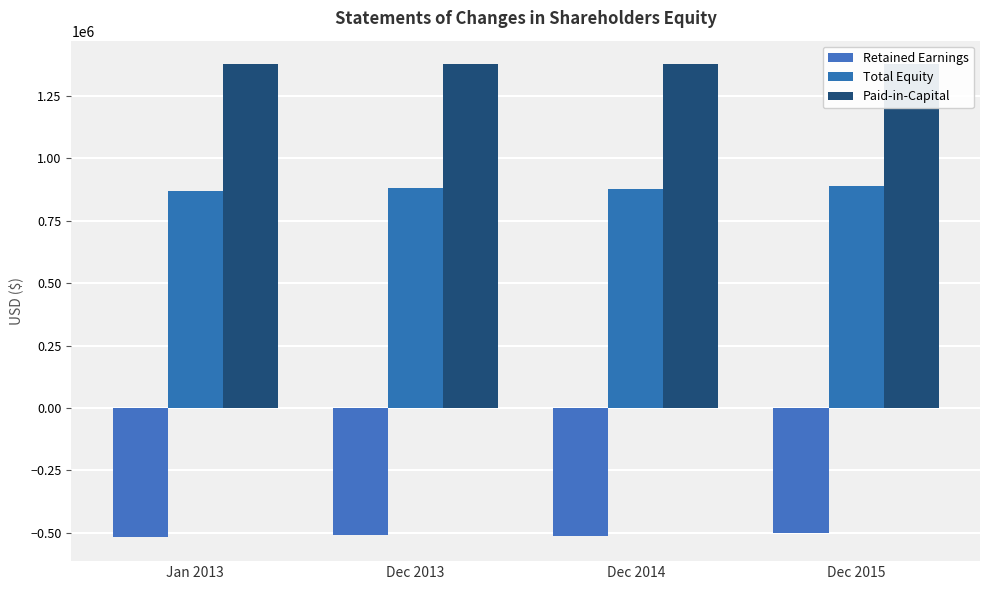

Rank the series at Dec 2013 from lowest to highest value.

Retained Earnings, Total Equity, Paid-in-Capital